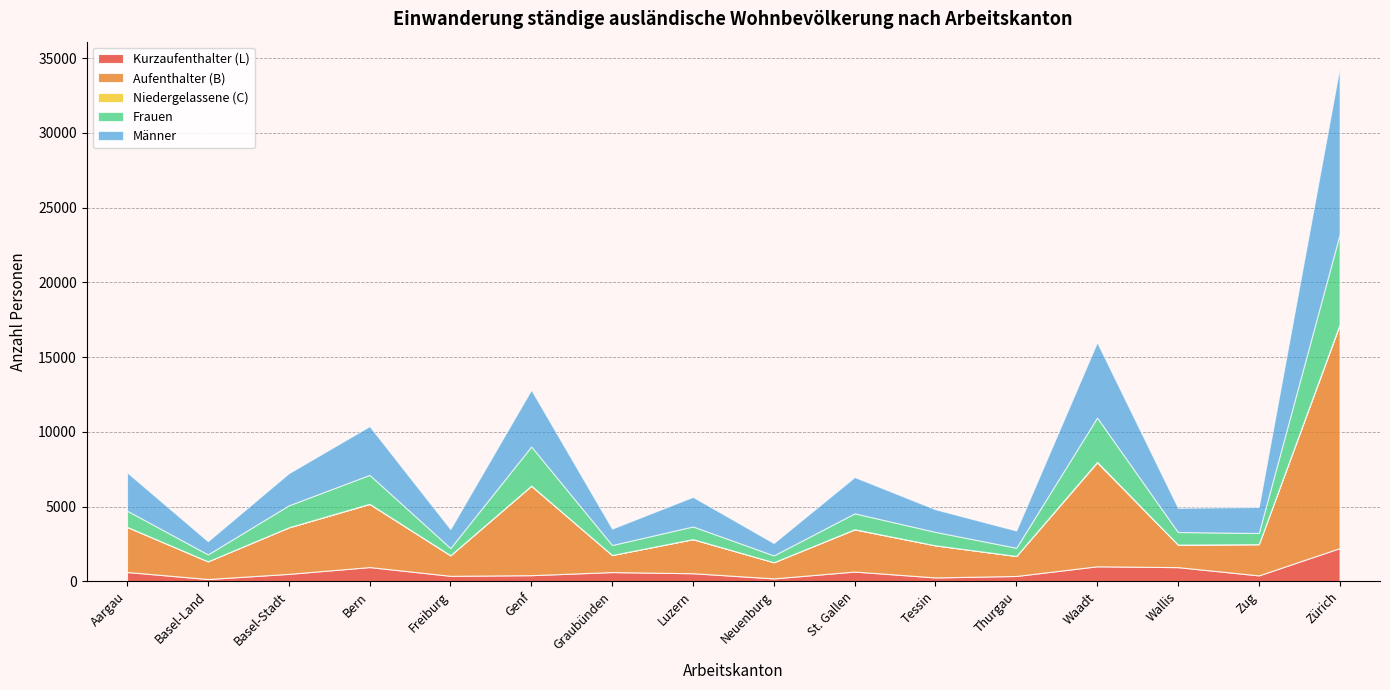

How many values in the Aufenthalter (B) series are below 2276?

8